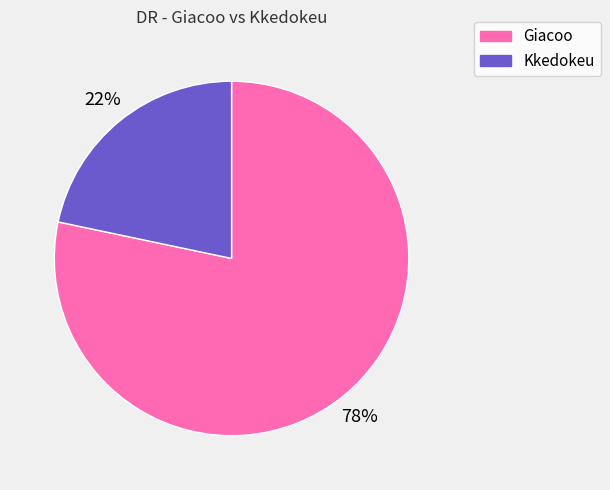

What percentage is the Kkedokeu slice, to the nearest percent?

22%